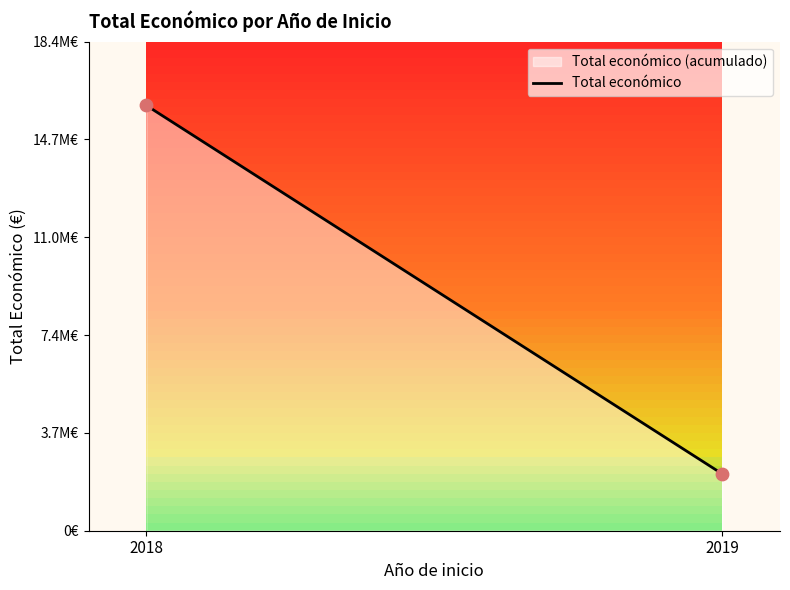

Approximately how many times larger is the value at 2019 compared to 2018?

0.1